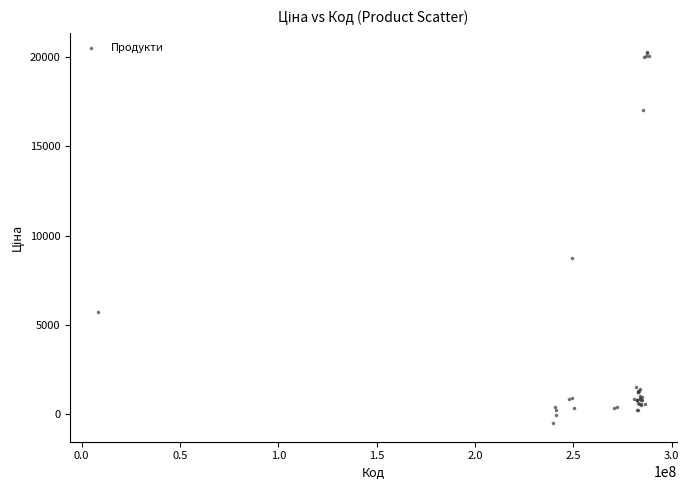

What Y value in the scatter plot is closest to 9894?

8747.1